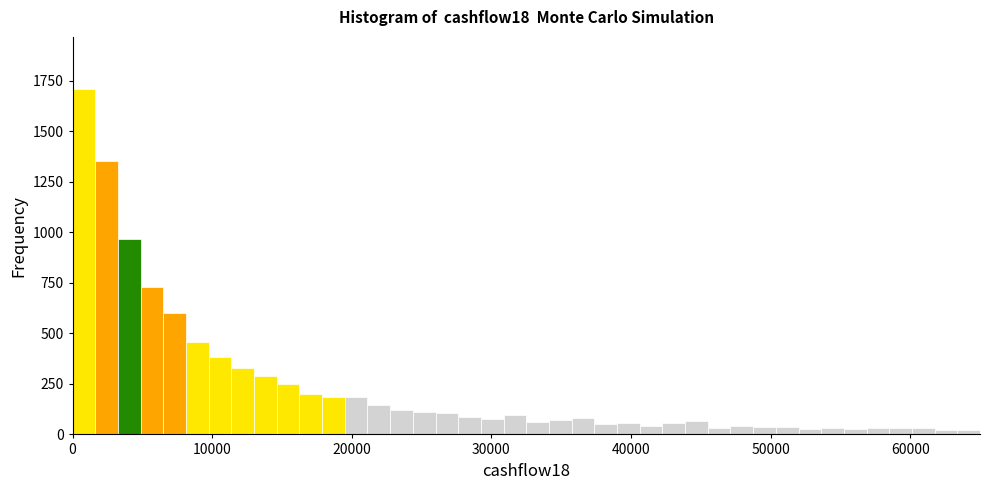

Around what value on the x-axis is the tallest bar? Give the approximate position of its centre, as read against the axis.

1000